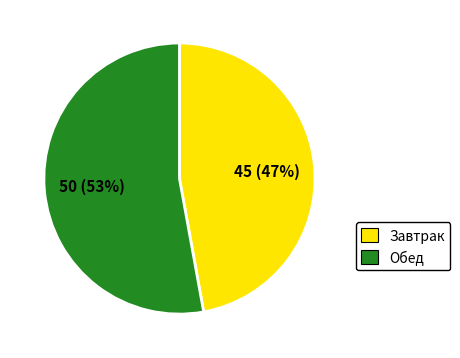

To the nearest percent, what is the combined percentage of Обед and Завтрак?

100%